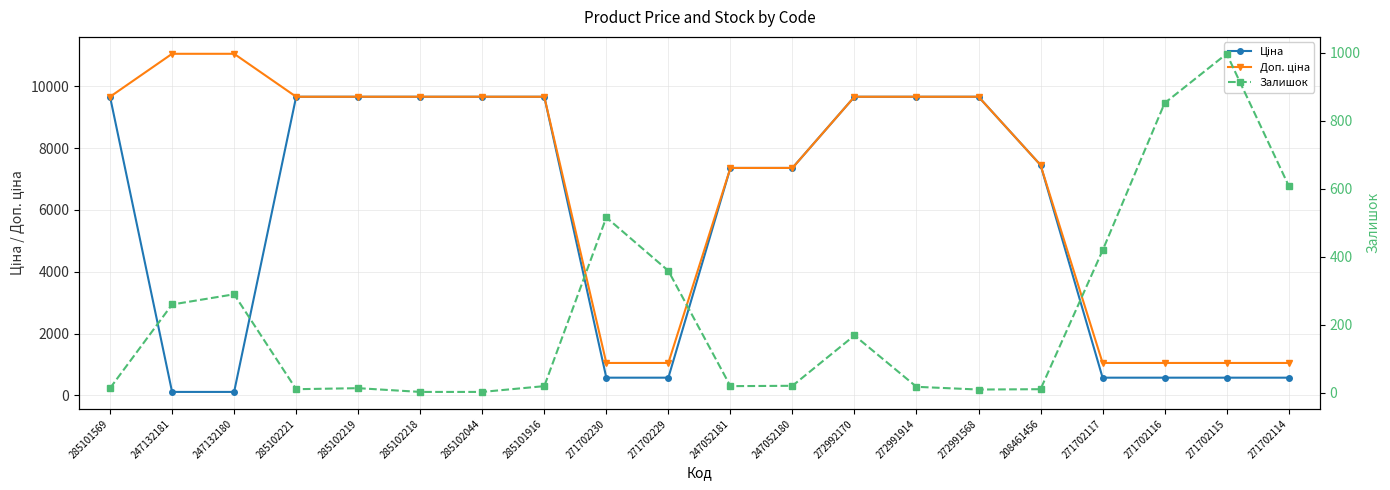

True or false: Залишок and Доп. ціна intersect in this chart.

False